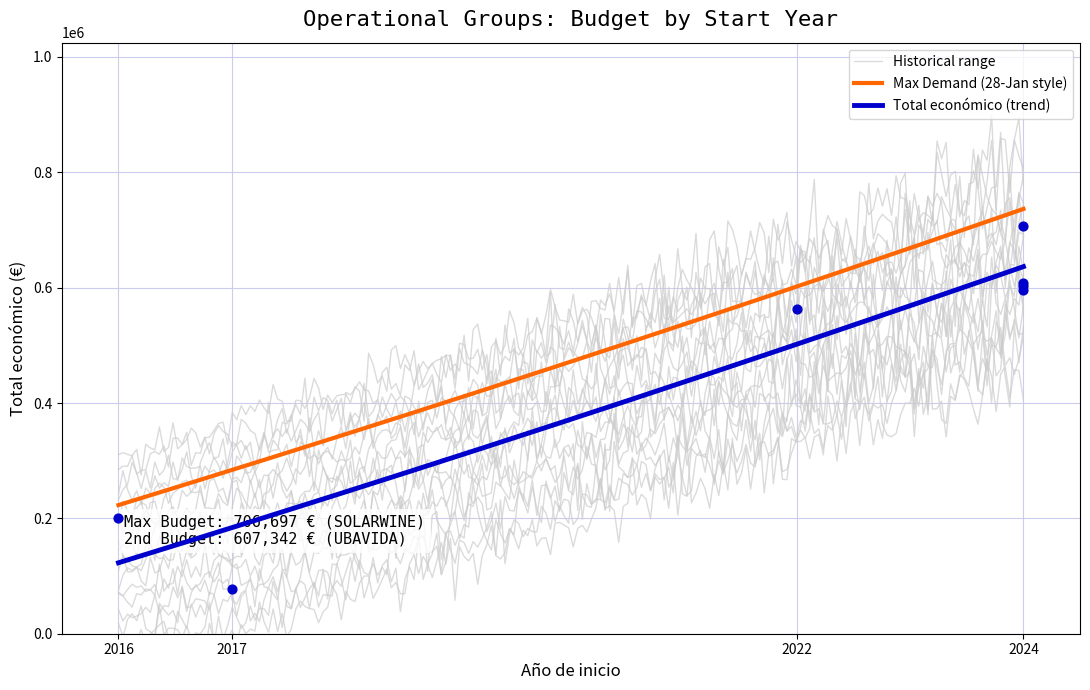

What is the change in value from 2017 to 2024?

+529226.0